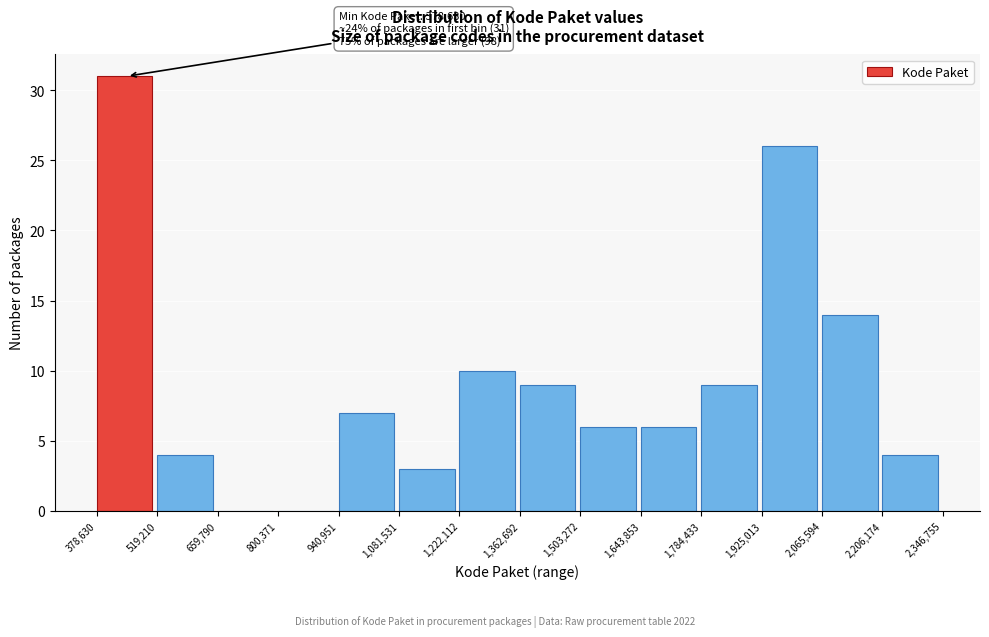

Which range on the x-axis has the tallest bar?

378,630 to 519,210